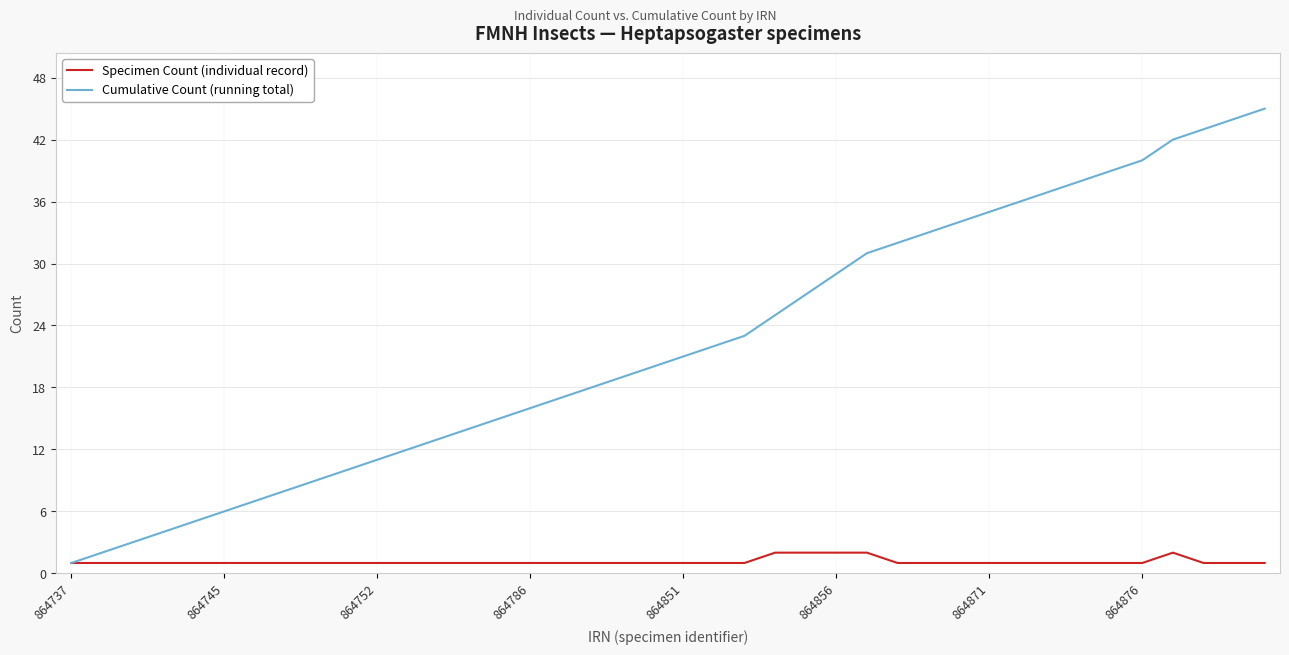

Rank the series by their average value, from lowest to highest.

Specimen Count (individual record), Cumulative Count (running total)